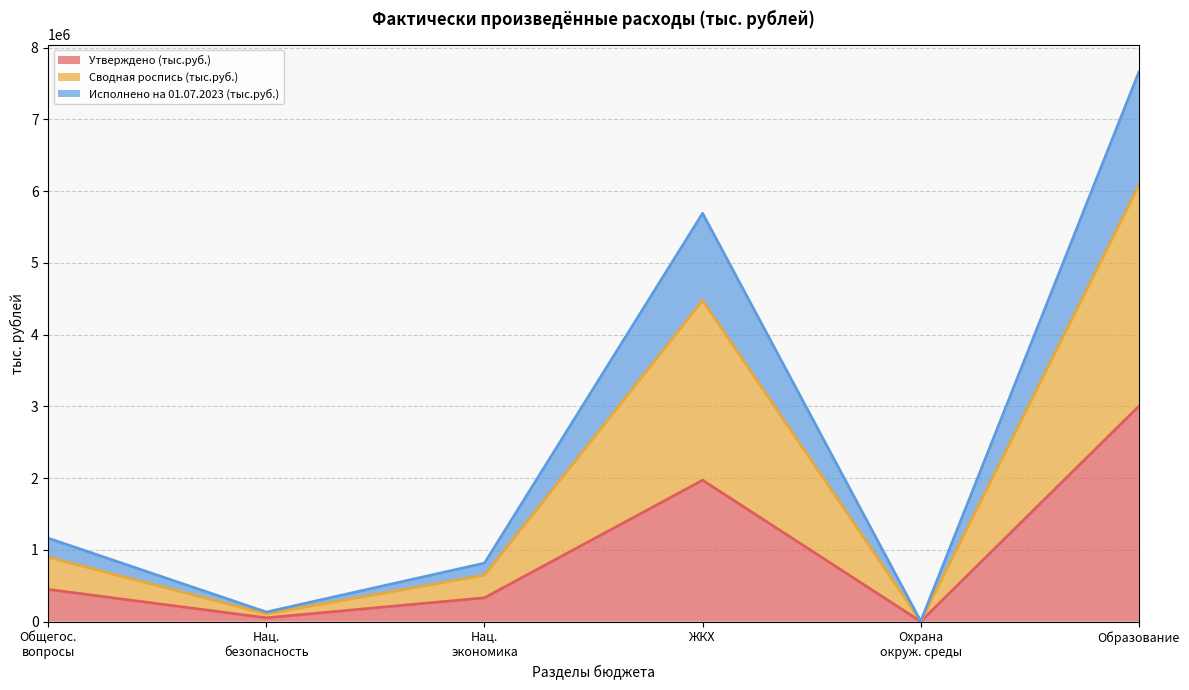

How many data points in Исполнено на 01.07.2023 (тыс.руб.) are above 897921?

3